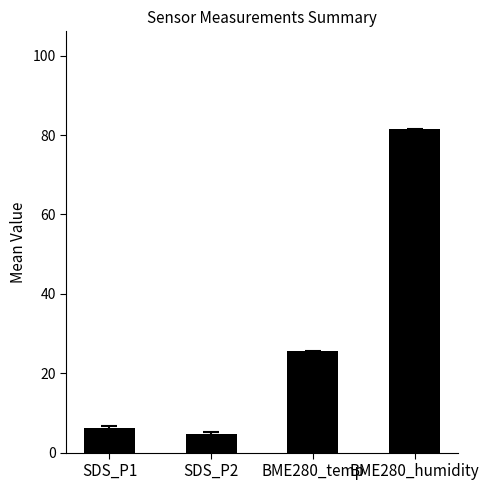

Between BME280_humidity and SDS_P2, which is larger?

BME280_humidity